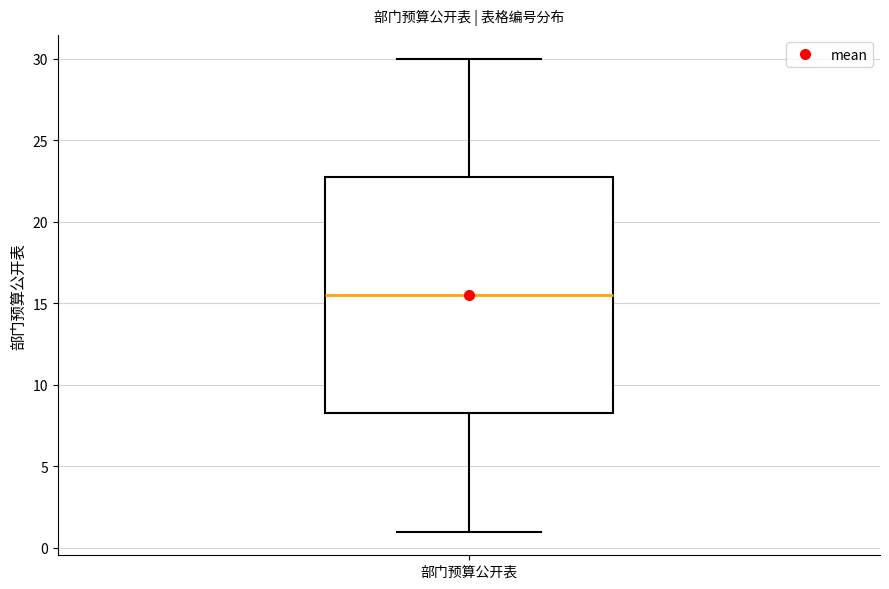

Read this box plot against the y-axis: the position of the median line, the range covered by the box, and the ends of both whiskers. The values are not printed on the chart, so give them approximately, as read against the axis.

median 15.5, box 8.5 to 23.0, whiskers 1.0 to 30.0